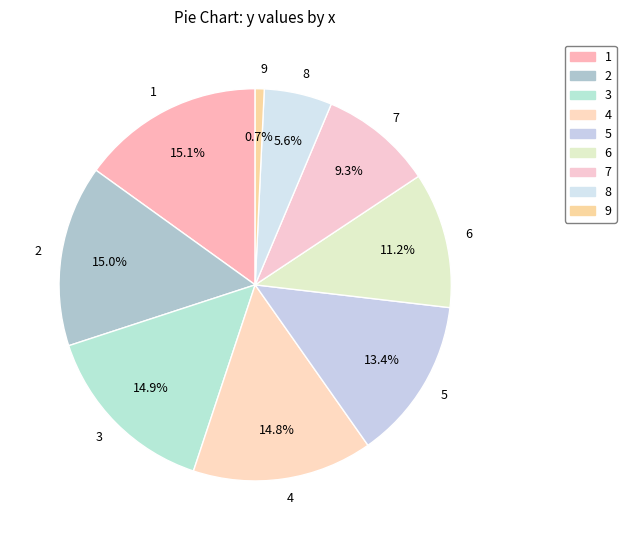

Which category has the smallest portion of the pie?

9